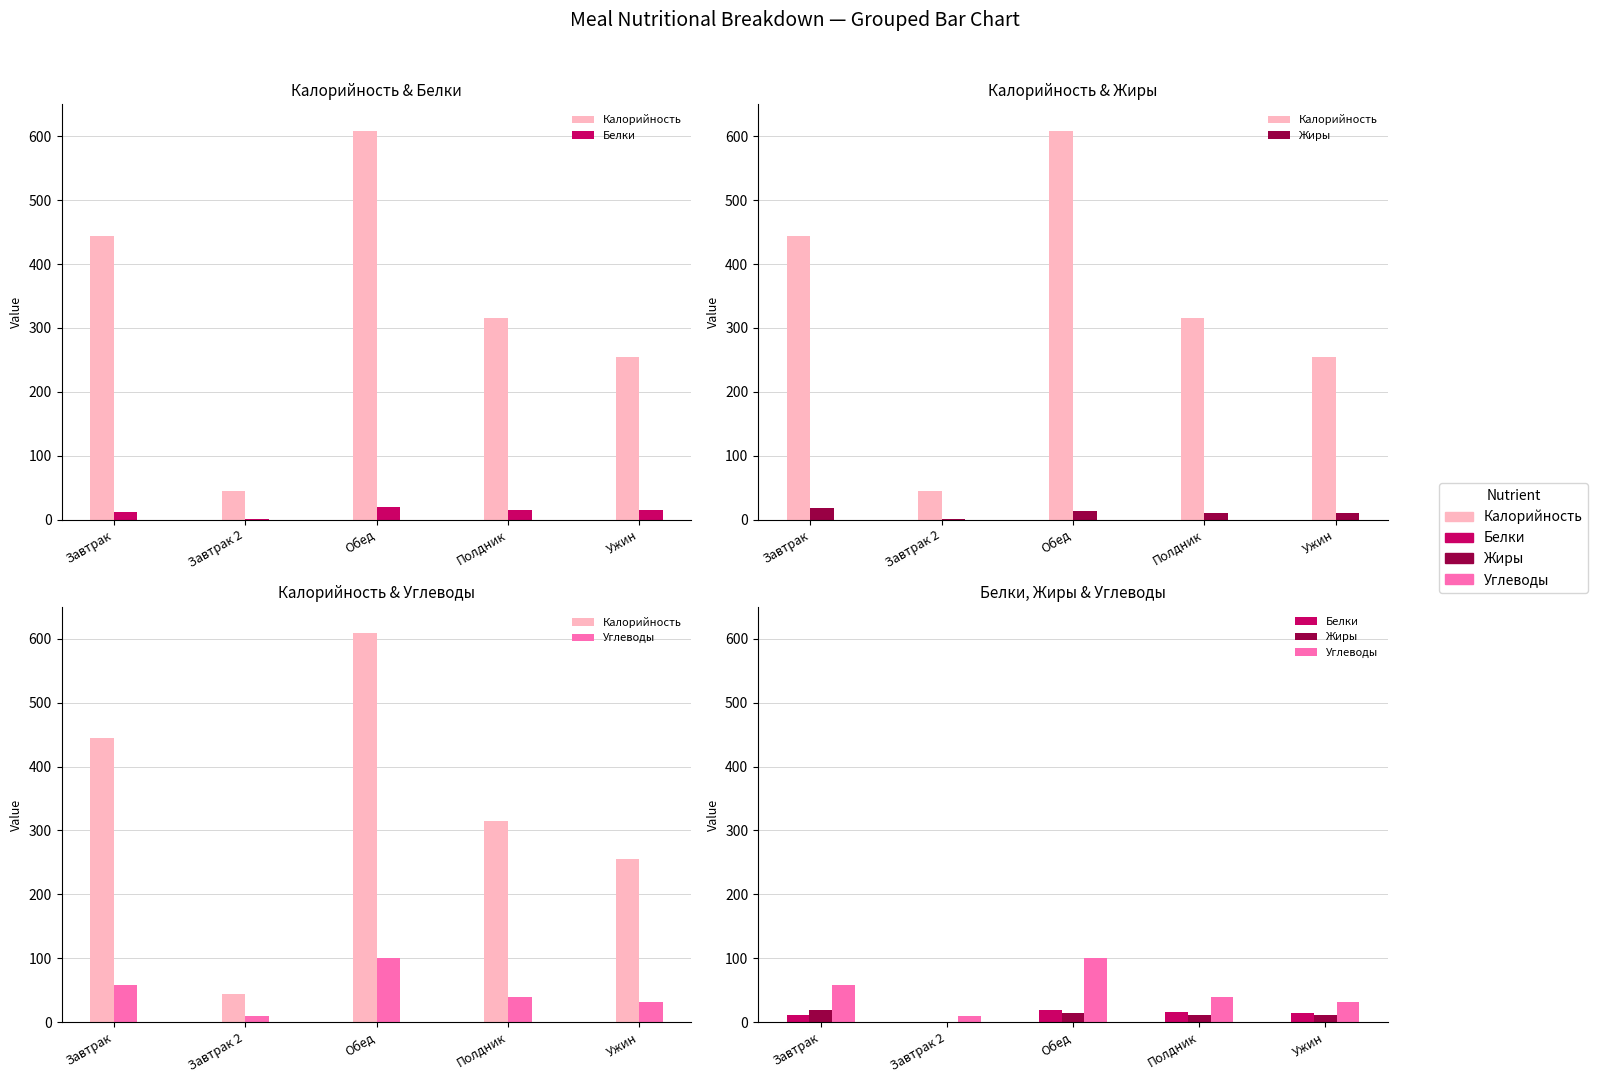

Reading left to right, transcribe all the data shown in this chart.

Калорийность: 444.5	44.0	608.6	315.0	254.8
Белки: 11.1	0.4	19.4	15.3	14.9
Жиры: 18.5	0.4	14.0	10.9	11.0
Углеводы: 58.7	9.8	99.8	39.2	31.5